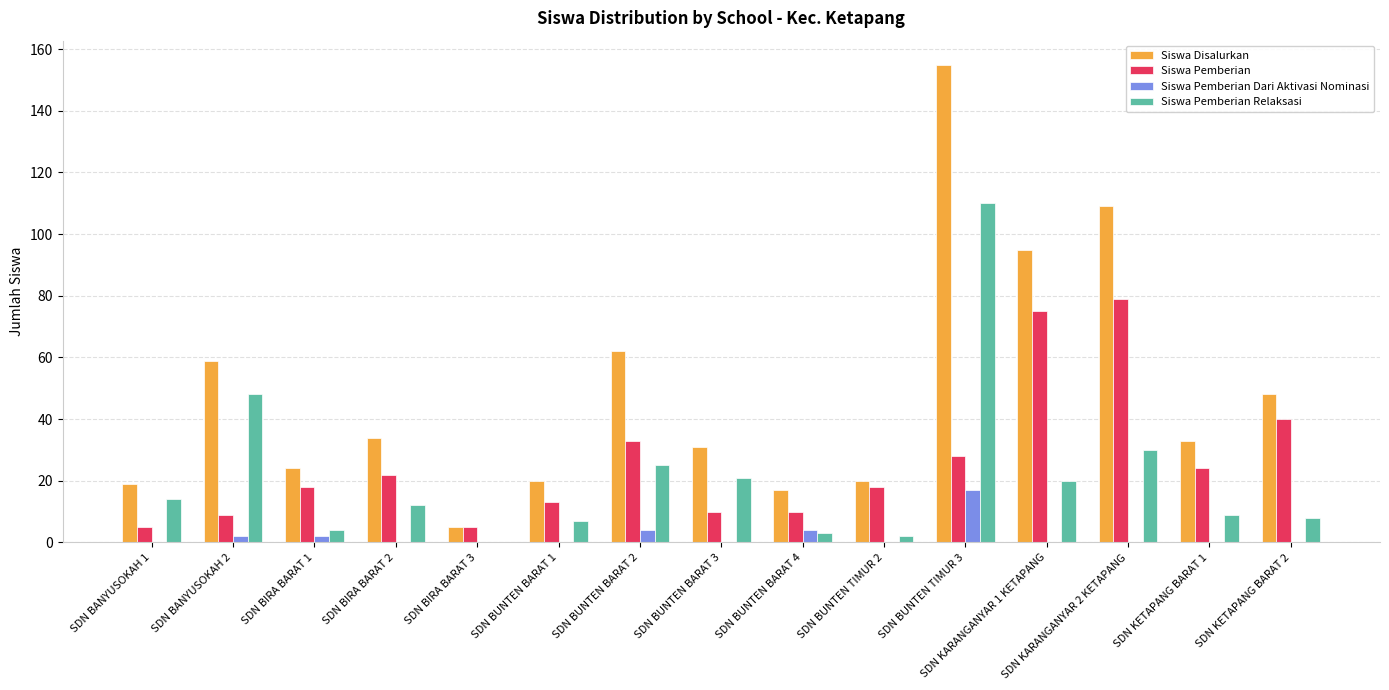

Is the value of Siswa Pemberian Relaksasi at SDN BUNTEN TIMUR 2 greater than the value of Siswa Pemberian Dari Aktivasi Nominasi at SDN KETAPANG BARAT 2?

Yes